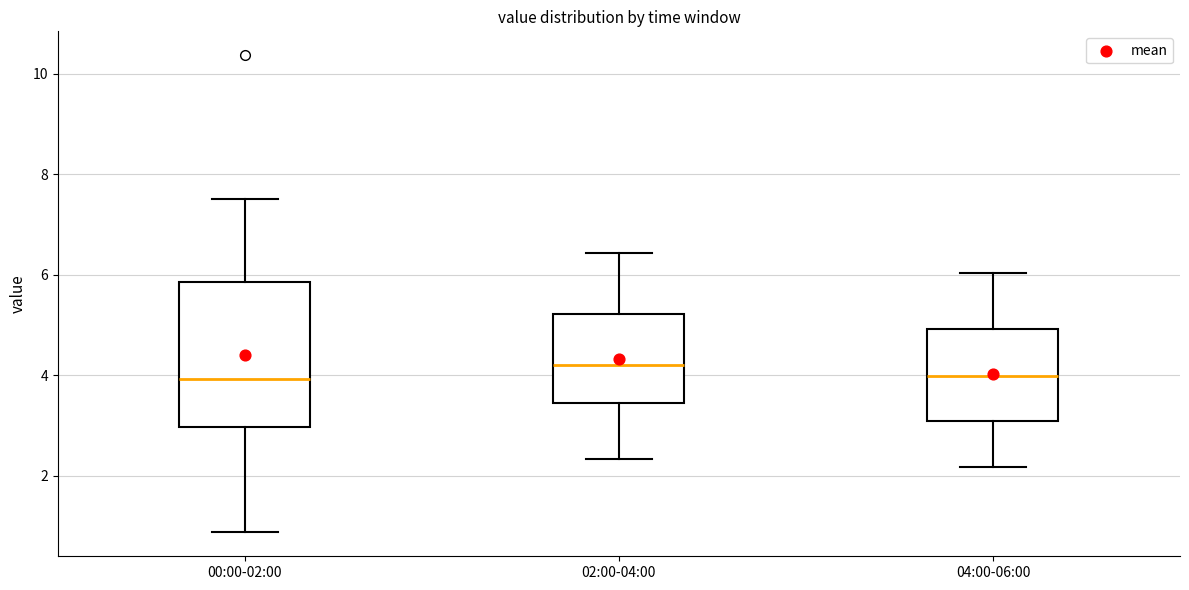

Reading left to right, read every box against the y-axis: the position of its median line, the range the box covers, and the ends of its whiskers. The values are not printed on the chart, so give them approximately, as read against the axis.

00:00-02:00: median 4.0, box 3.0 to 5.8, whiskers 0.8 to 7.6
02:00-04:00: median 4.2, box 3.4 to 5.2, whiskers 2.4 to 6.4
04:00-06:00: median 4.0, box 3.0 to 5.0, whiskers 2.2 to 6.0